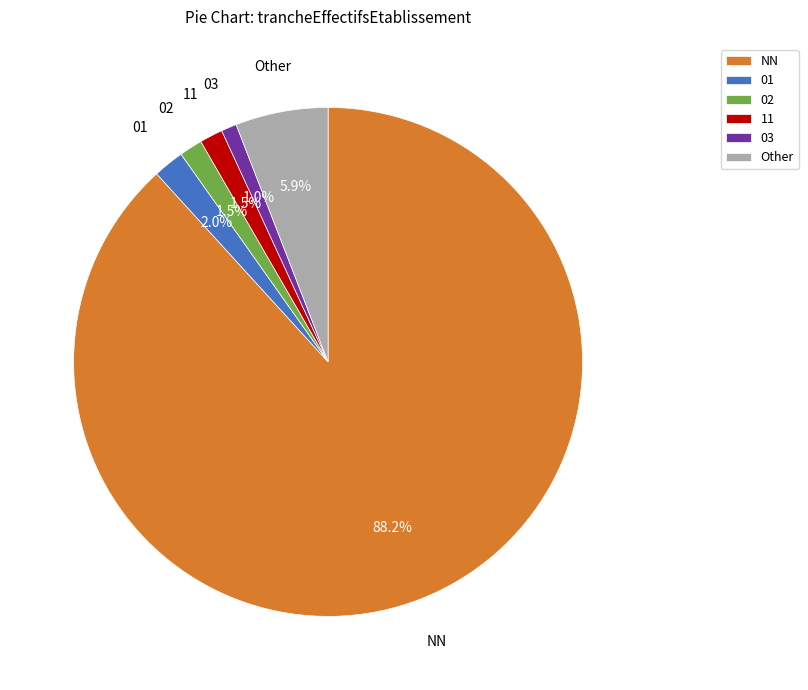

Does NN account for over 50% of the chart?

Yes